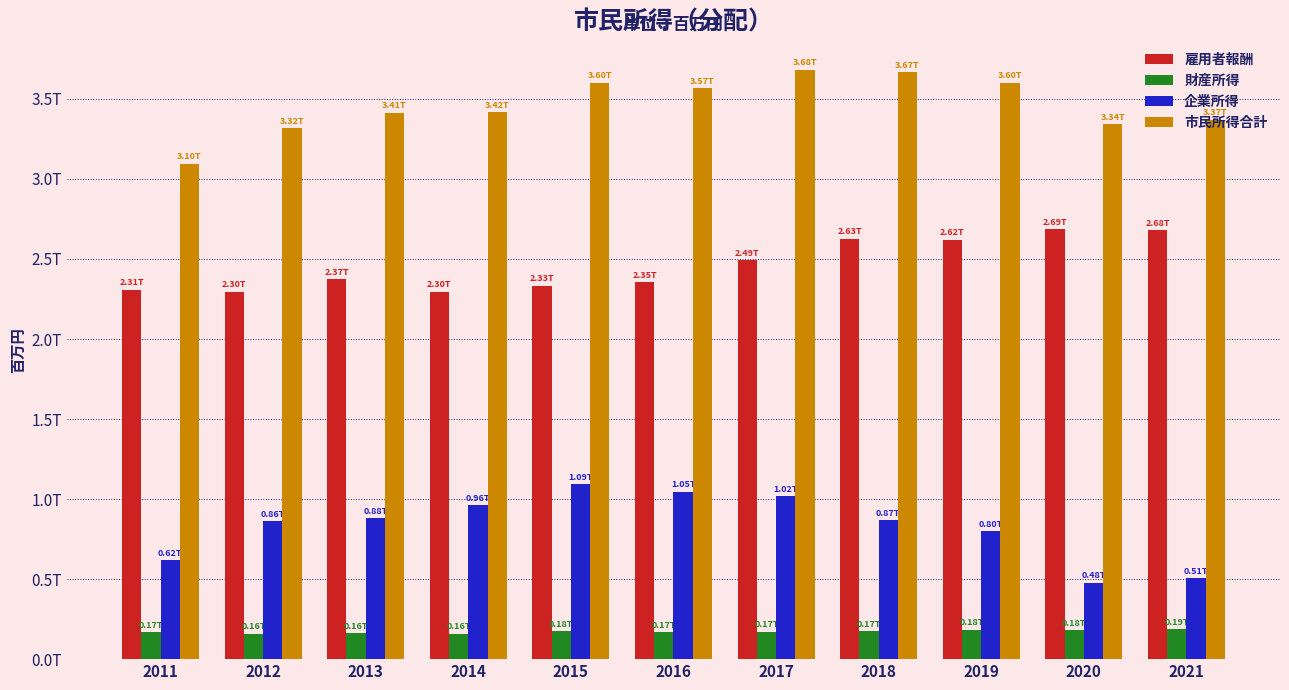

Reading left to right, list all the values displayed in this chart.

雇用者報酬: 2309307	2296826	2373481	2296289	2333685	2353644	2492443	2626523	2620112	2686858	2680018
財産所得: 167649	159004	161760	159932	175555	166549	170912	172964	182979	179135	185585
企業所得: 619287	862858	879272	960386	1092973	1045764	1019271	866892	797853	477472	505731
市民所得合計: 3096243	3318688	3414513	3416607	3602213	3565957	3682626	3666379	3600944	3343465	3371334